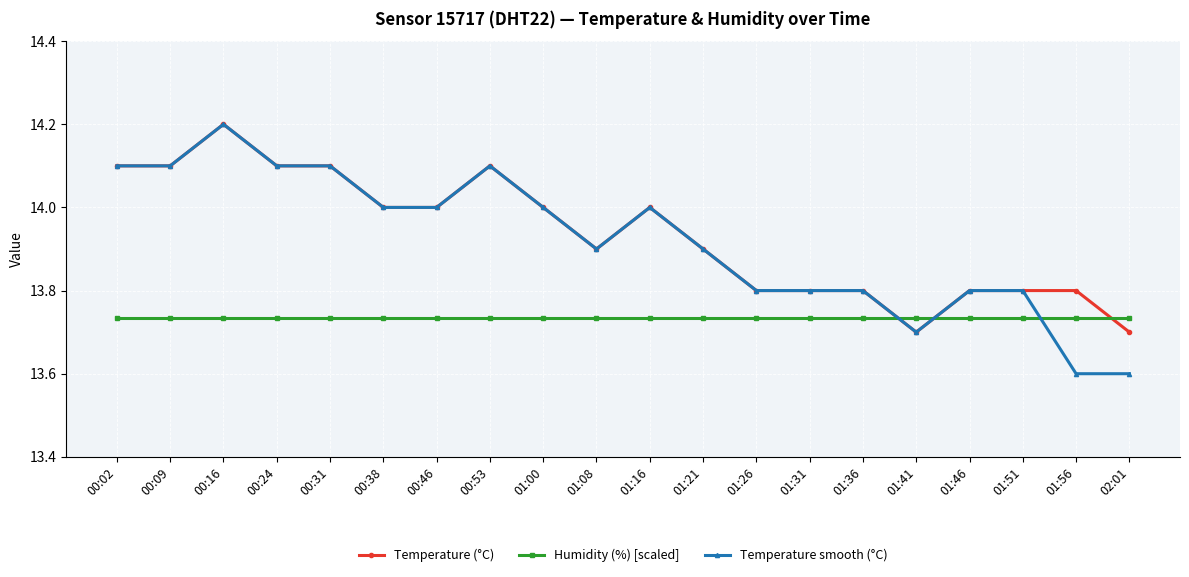

What is the value of the Temperature (°C) point at the 9th from the left?

14.0